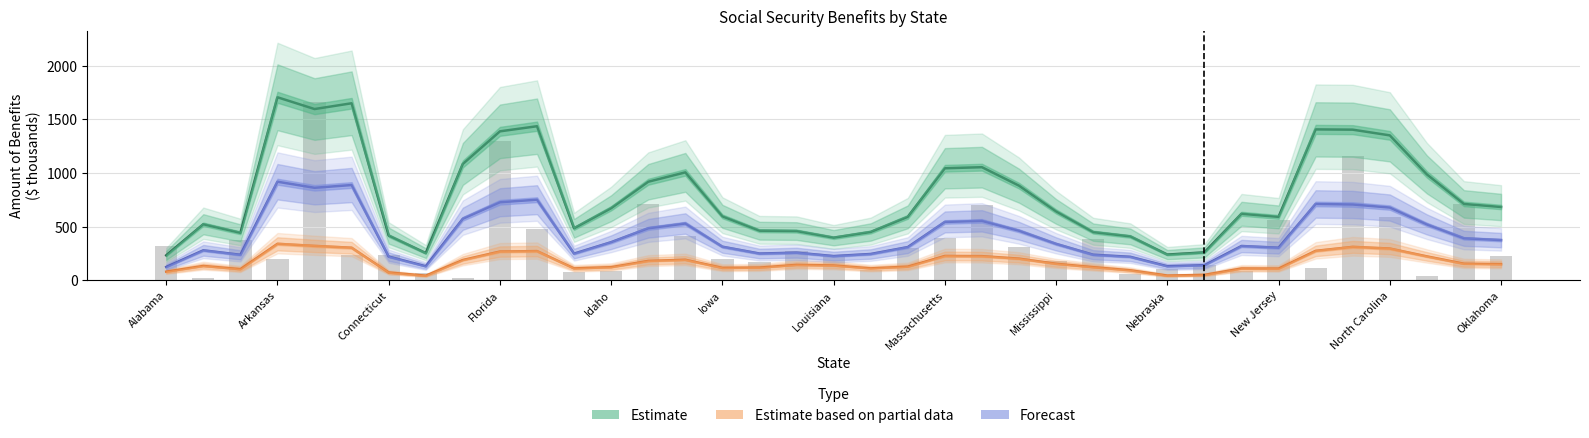

At how many categories does at least one series exceed 897?

14